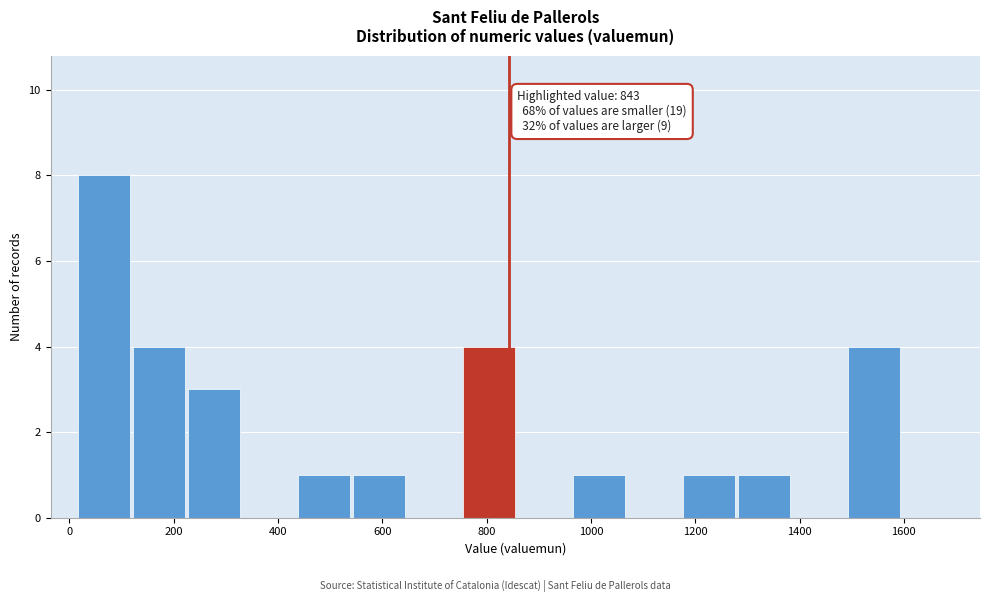

Over which range of the x-axis is the bar tallest?

20 to 120